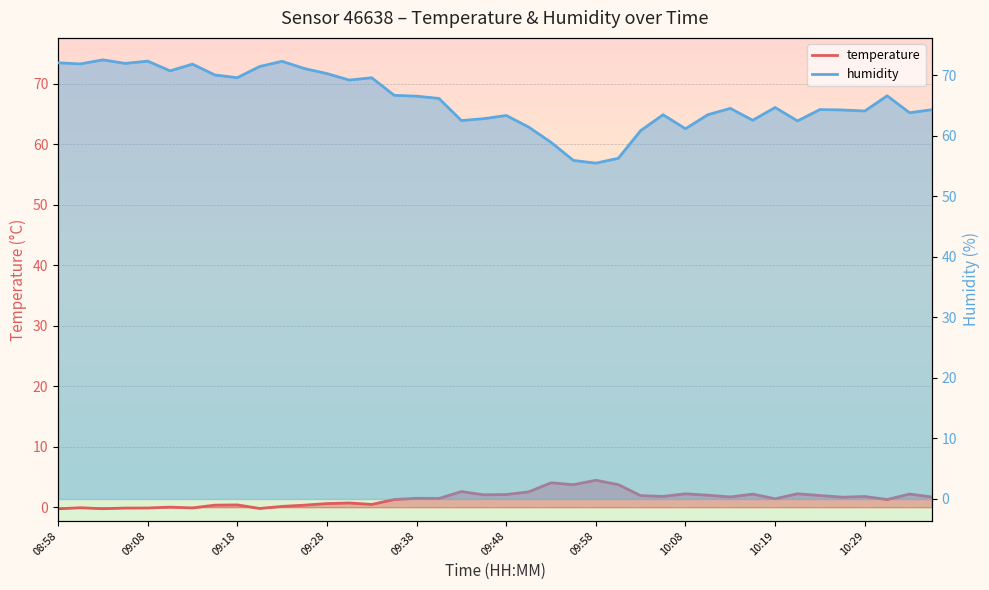

Does the chart display data point markers on the line(s)?

No